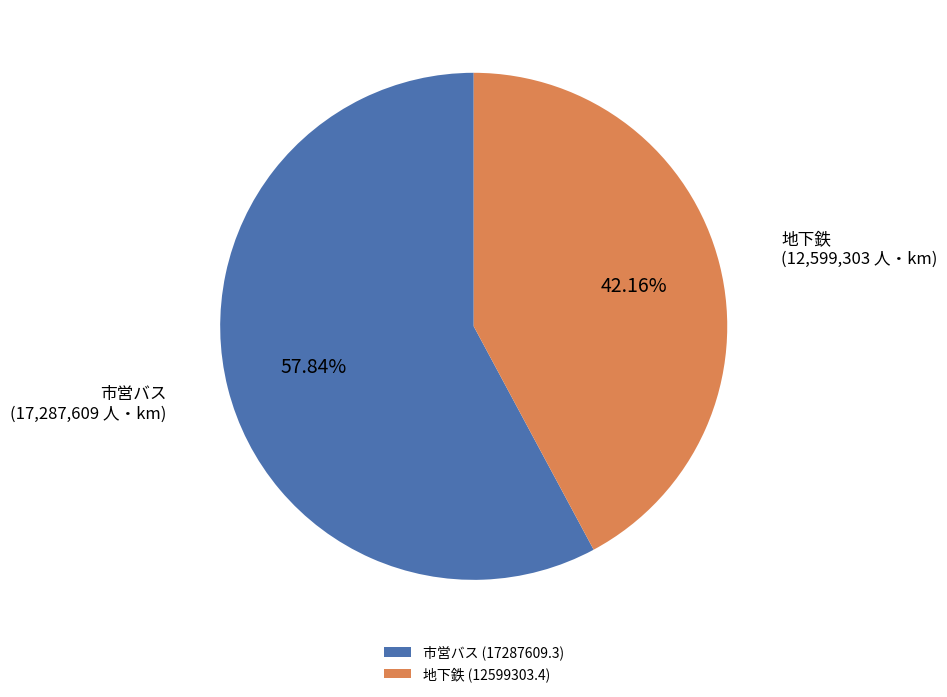

Does any single category account for the majority?

Yes